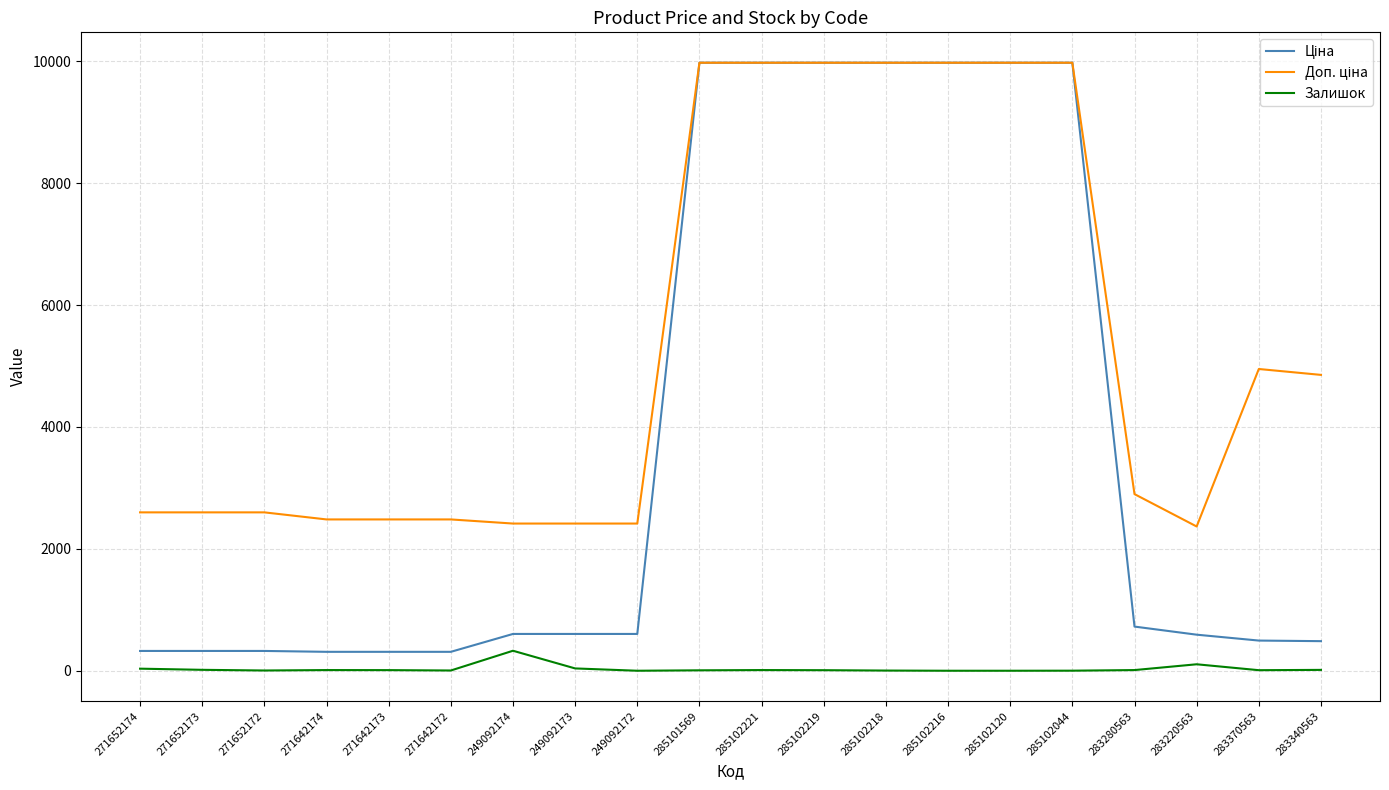

What is the maximum value shown in the chart?

9975.0